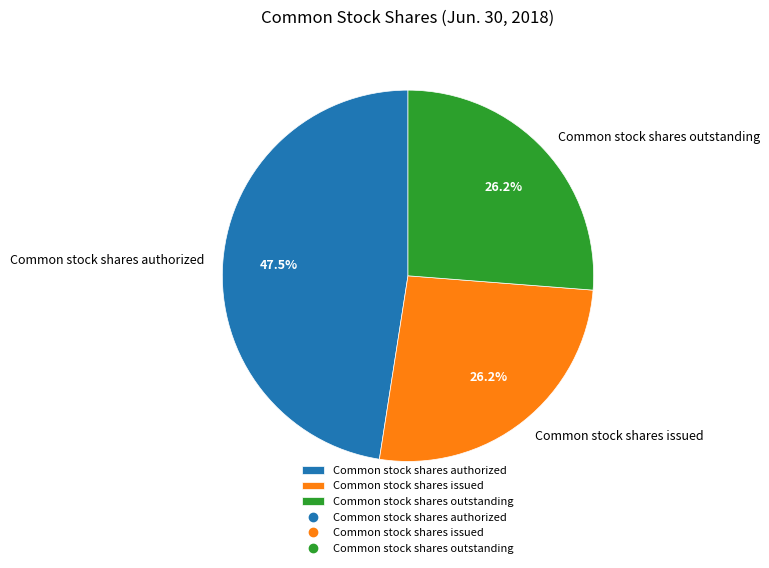

To the nearest percent, what portion does Common stock shares issued represent?

26%